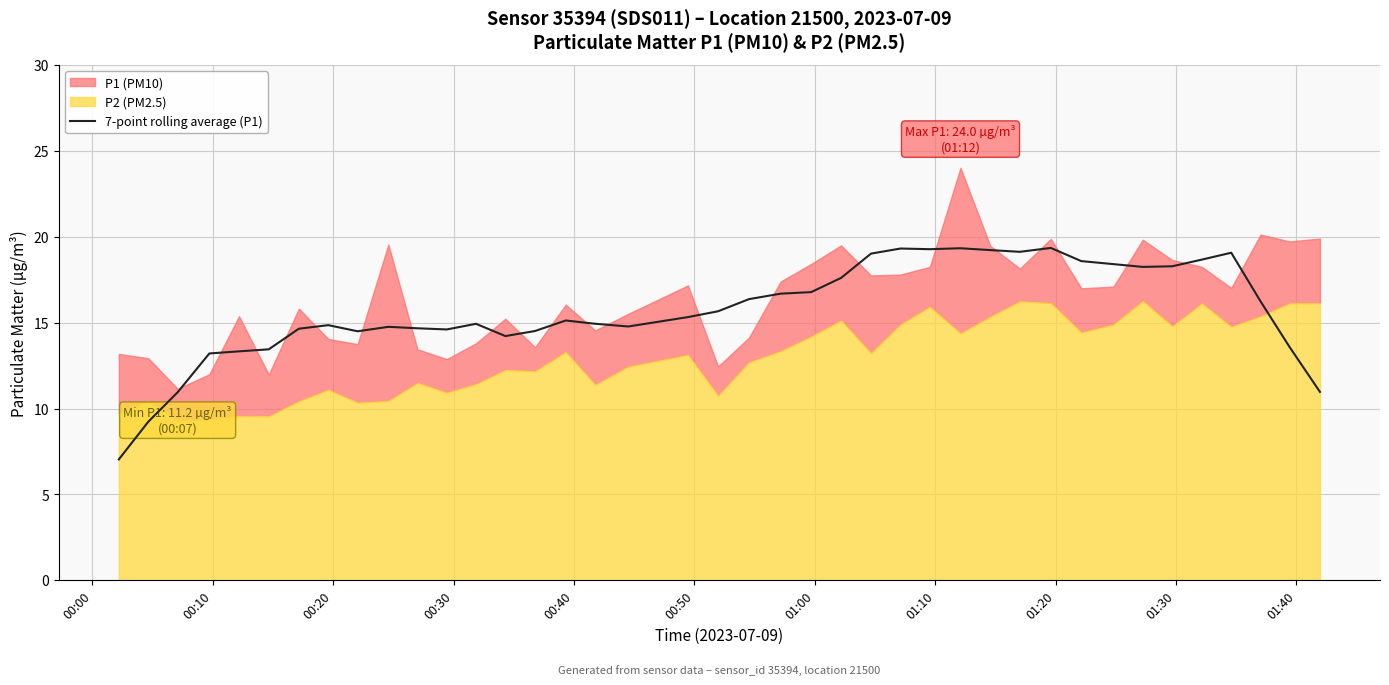

The value at 25 is 25.4. True or false?

False